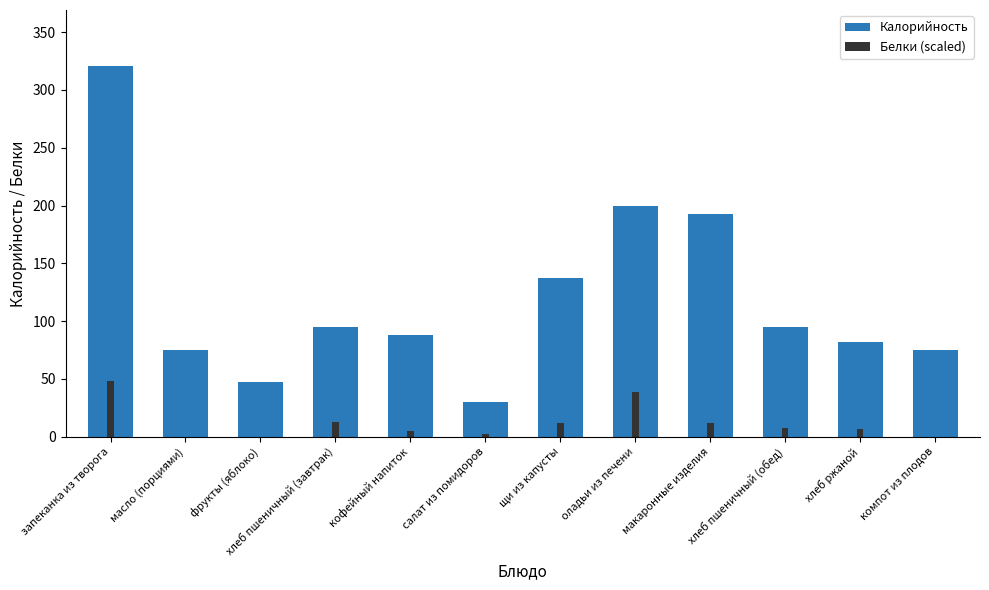

At which label is Белки (scaled) closest to 24?

хлеб пшеничный (завтрак)